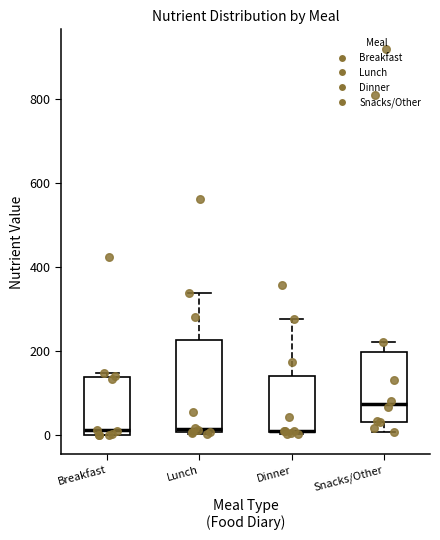

Reading left to right, transcribe this box plot: for each box, give where its median line is, the range the box spans, and where its two whiskers end, as read against the y-axis. The values are not printed on the chart, so give them approximately, as read against the axis.

Breakfast: median 20, box 0 to 140, whiskers 0 to 140 (just above the box's upper edge)
Lunch: median 20, box 0 to 220, whiskers 0 to 340
Dinner: median 0 (drawn on the box's lower edge), box 0 to 140, whiskers 0 to 280
Snacks/Other: median 80, box 40 to 200, whiskers 0 to 220